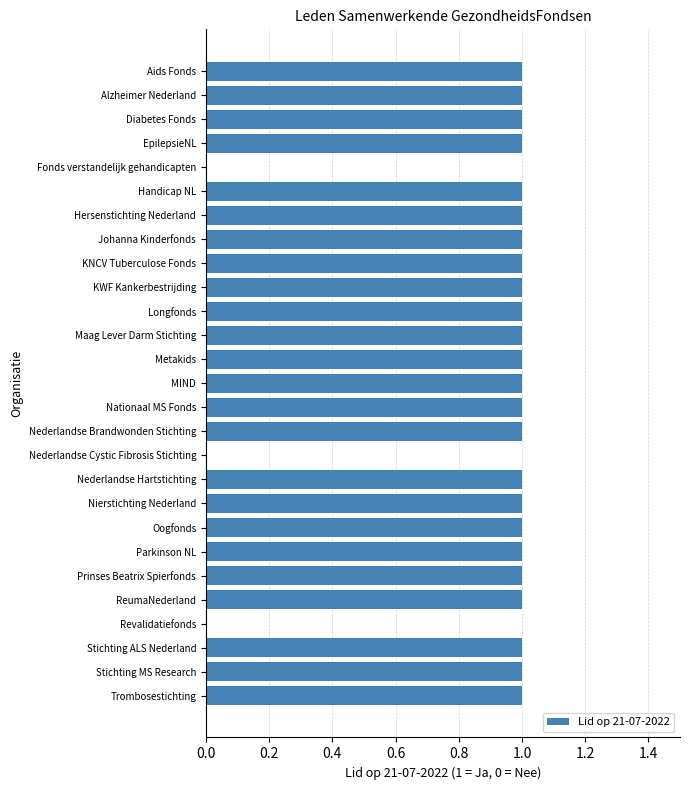

Approximately how many times larger is the value at Stichting ALS Nederland compared to KNCV Tuberculose Fonds?

1.0